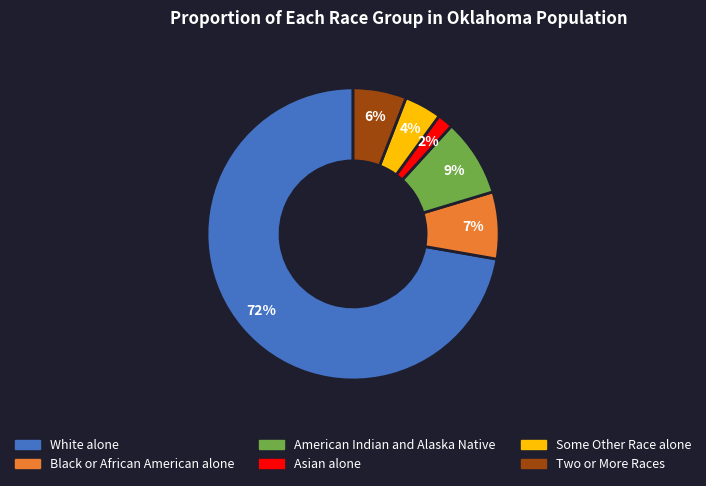

Between Black or African American alone and American Indian and Alaska Native, which is larger?

American Indian and Alaska Native